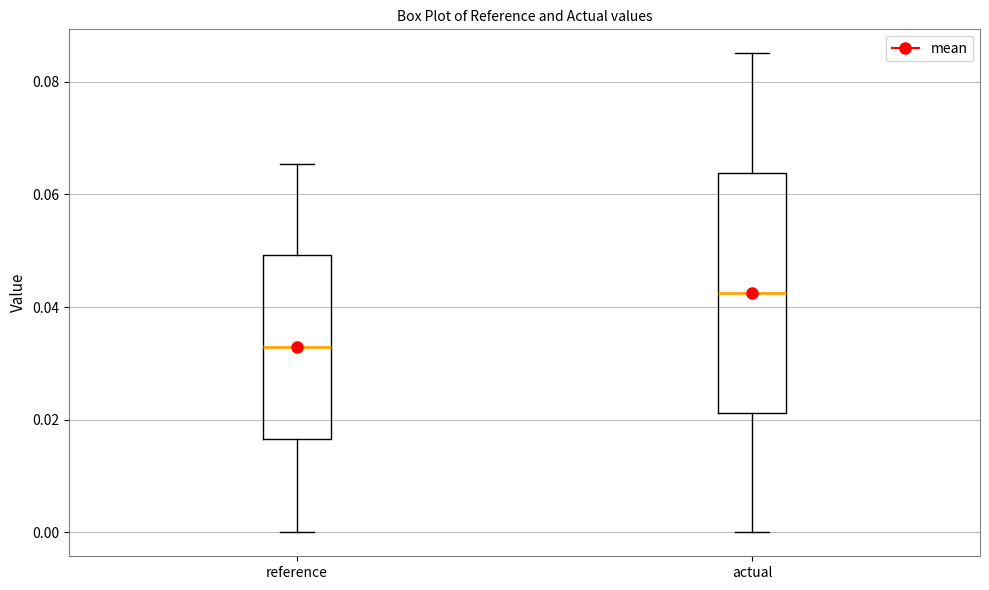

Comparing the boxes themselves (not the whiskers), which one is the tallest?

actual